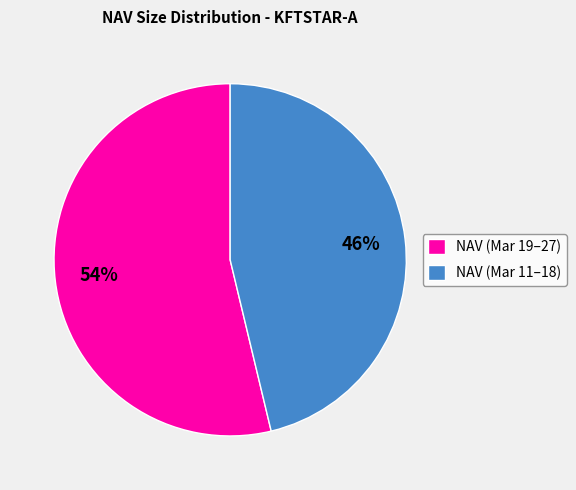

Is NAV (Mar 11–18) the majority of the pie?

No